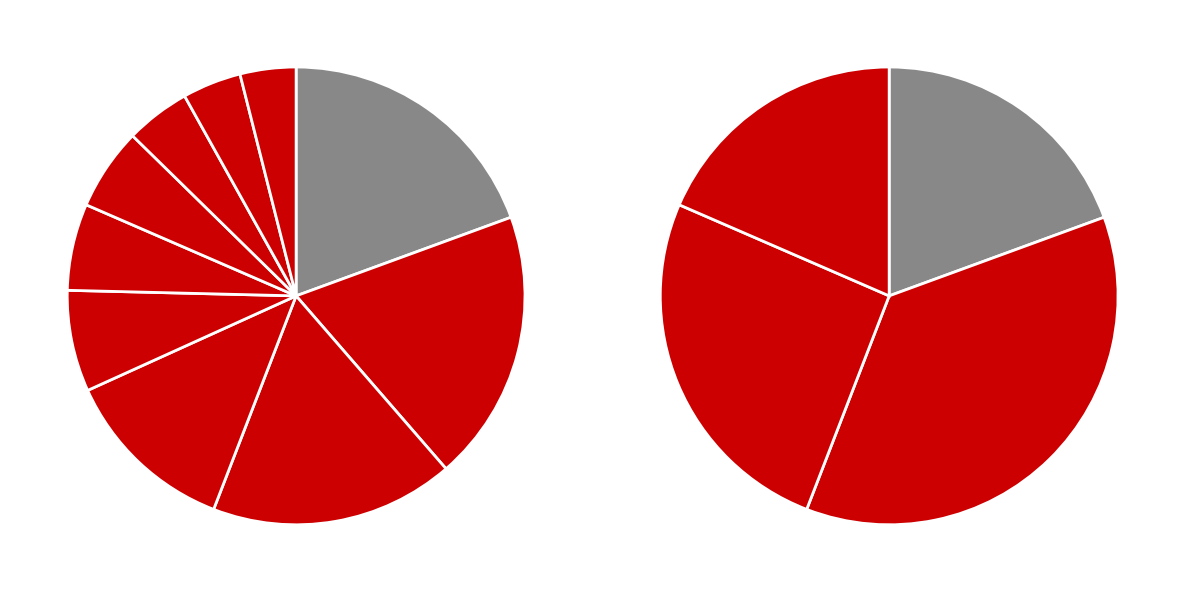

What portion of the pie excludes Lane, Randy?

96.1%